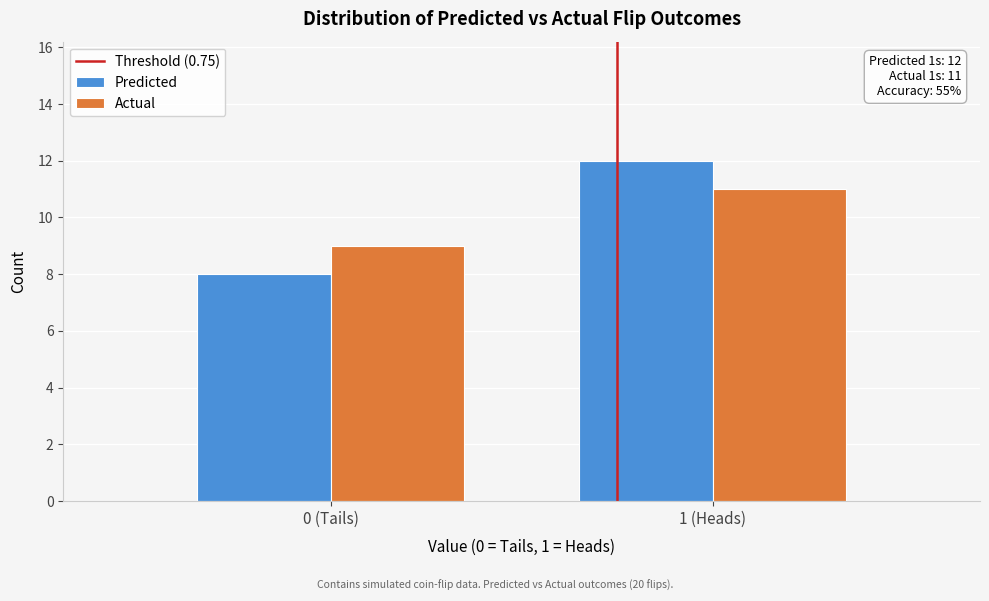

Reading right to left, list all the values displayed in this chart.

Predicted: 12	8
Actual: 11	9